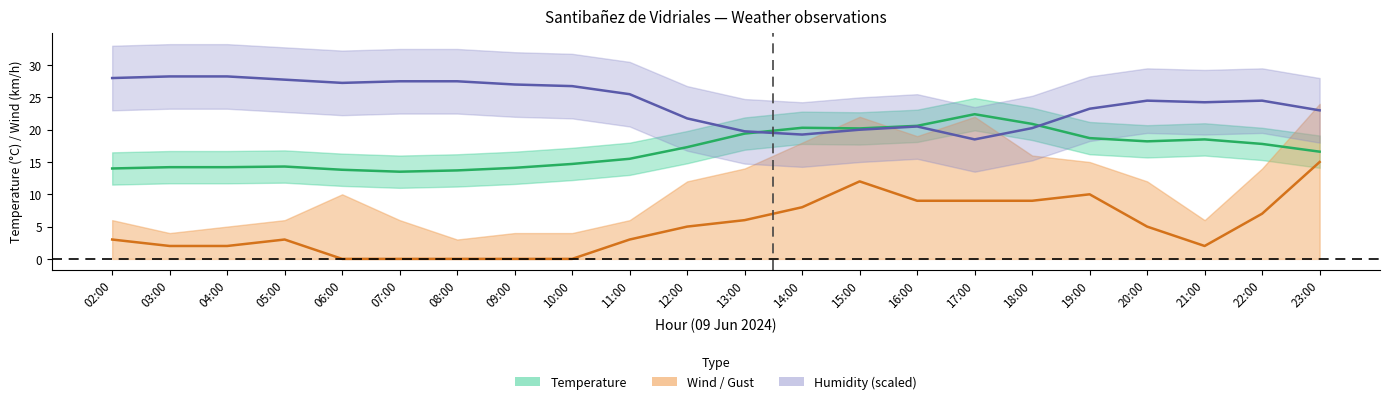

Rank the series at 08:00 from highest to lowest value.

Humidity (scaled), Temperature (°C), Wind Speed (km/h)